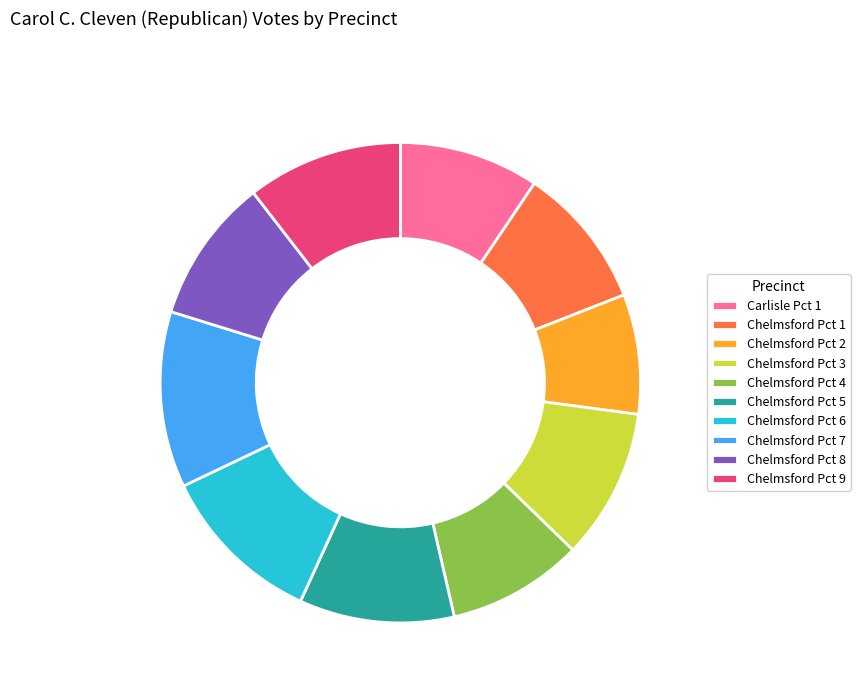

Approximately how many times larger is the value at Chelmsford Pct 5 compared to Chelmsford Pct 2?

1.3